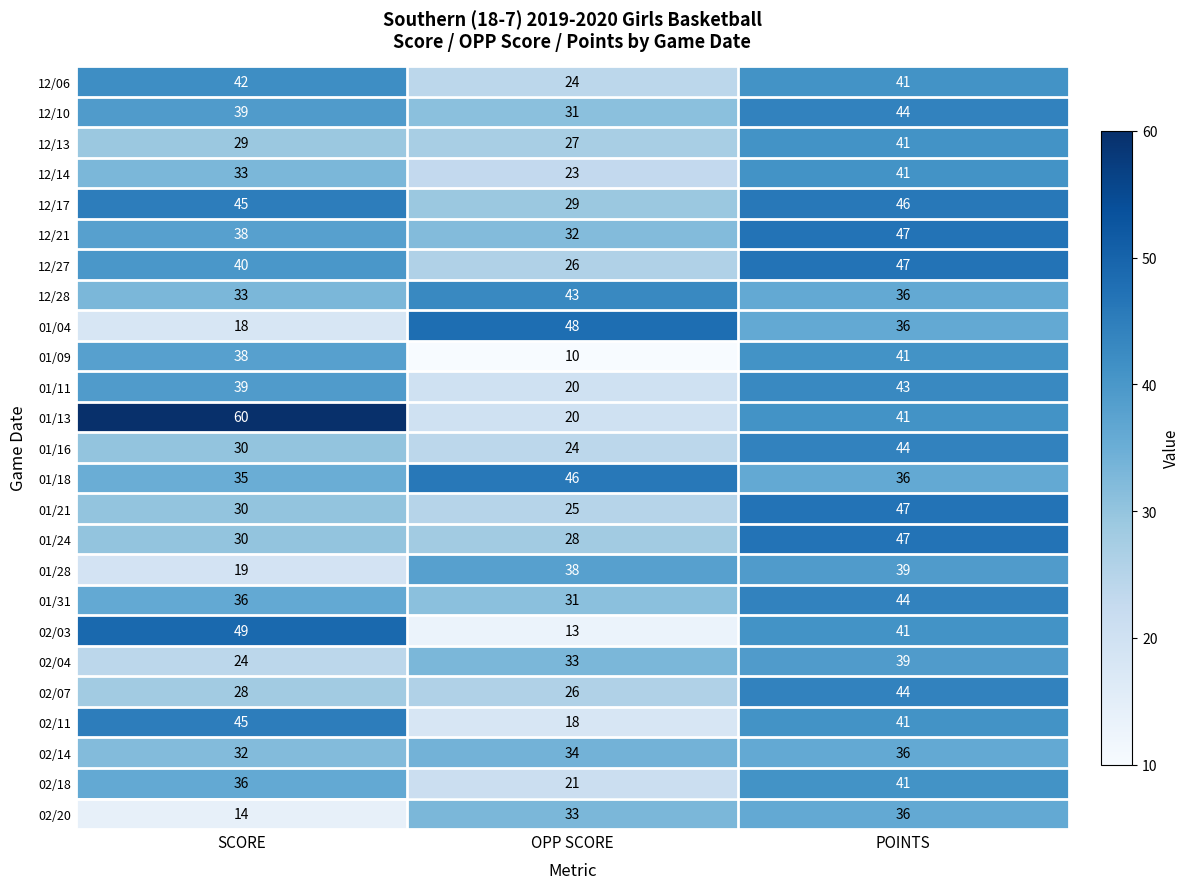

At which label is 01/24 closest to 37?

SCORE